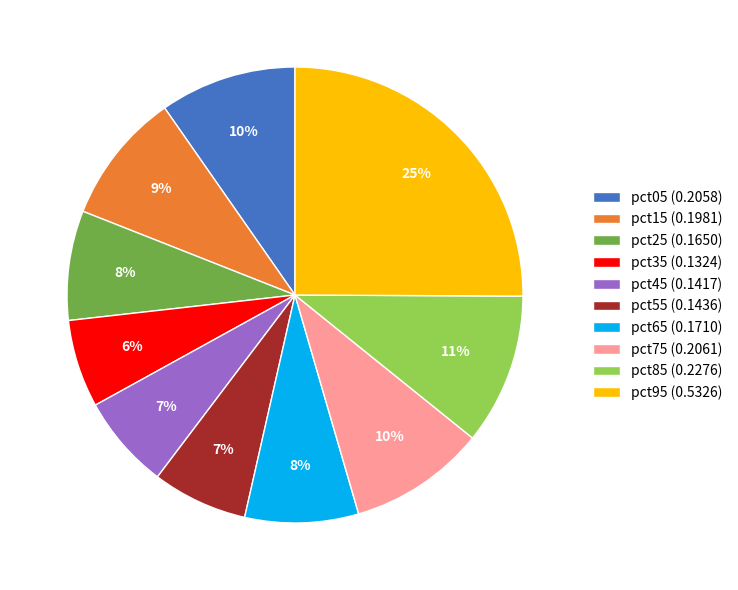

To the nearest percent, what percentage of the pie is pct25?

8%